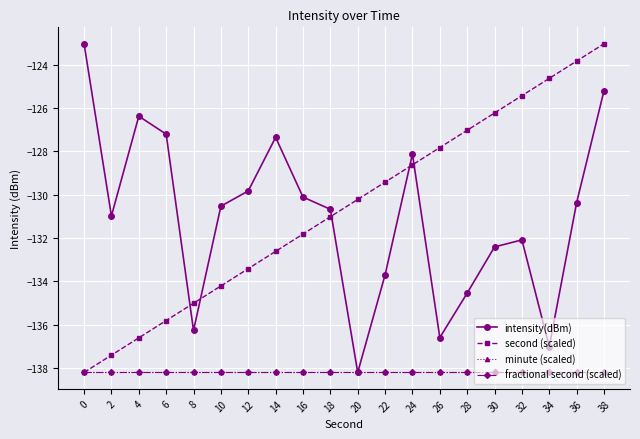

Reading left to right, extract all data points from this chart.

intensity(dBm): -123.0	-131.0	-126.4	-127.2	-136.3	-130.5	-129.8	-127.4	-130.1	-130.7	-138.2	-133.7	-128.1	-136.6	-134.5	-132.4	-132.1	-137.0	-130.4	-125.2
second (scaled): -138.2	-137.4	-136.6	-135.8	-135.0	-134.2	-133.4	-132.6	-131.8	-131.0	-130.2	-129.4	-128.6	-127.8	-127.0	-126.2	-125.4	-124.6	-123.8	-123.0
minute (scaled): -138.2	-138.2	-138.2	-138.2	-138.2	-138.2	-138.2	-138.2	-138.2	-138.2	-138.2	-138.2	-138.2	-138.2	-138.2	-138.2	-138.2	-138.2	-138.2	-138.2
fractional second (scaled): -138.2	-138.2	-138.2	-138.2	-138.2	-138.2	-138.2	-138.2	-138.2	-138.2	-138.2	-138.2	-138.2	-138.2	-138.2	-138.2	-138.2	-138.2	-138.2	-138.2